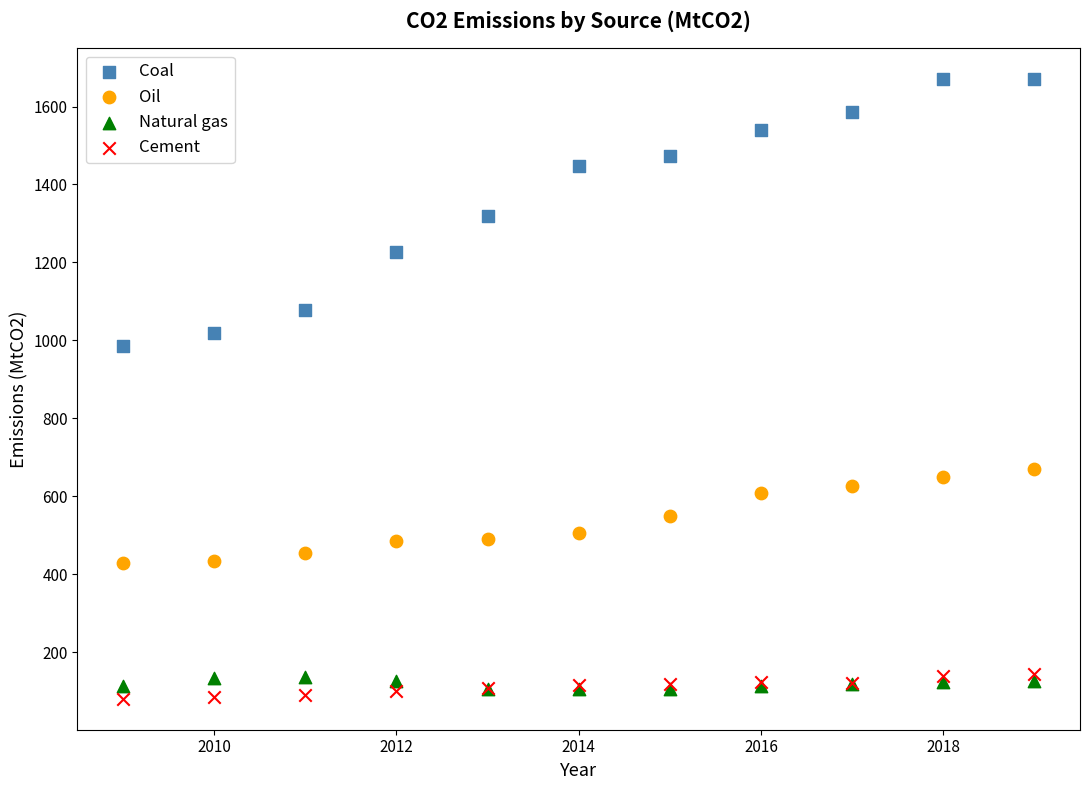

Across all series, what Y value is closest to 875?

986